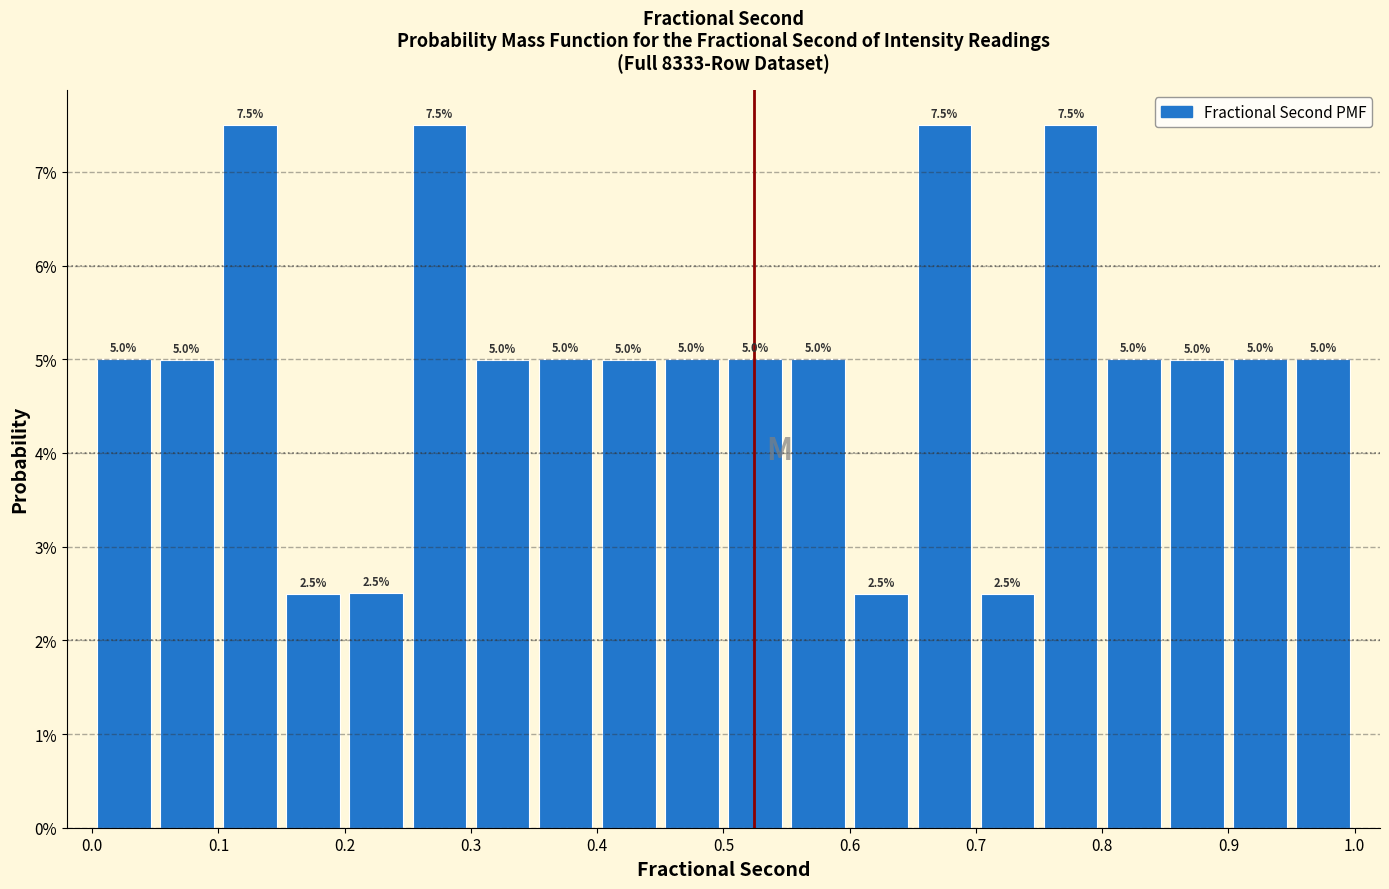

How tall is the bar that spans 0.15 to 0.20 on the x-axis?

2.5